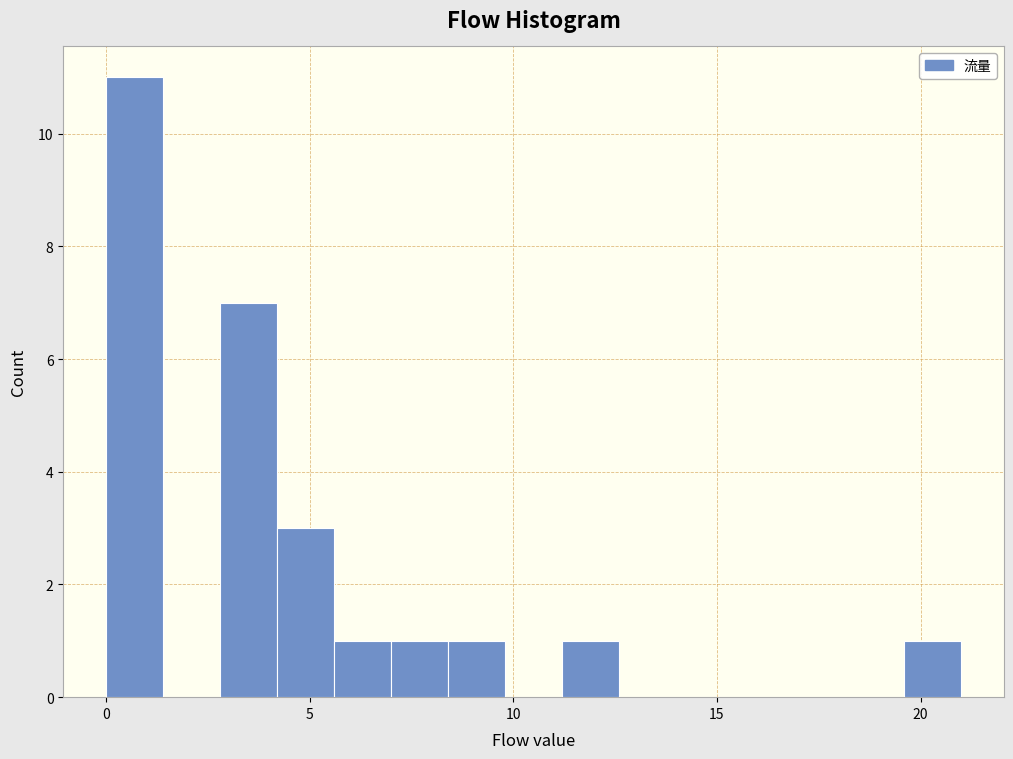

Around what value on the x-axis is the tallest bar? Give the approximate position of its centre, as read against the axis.

0.5